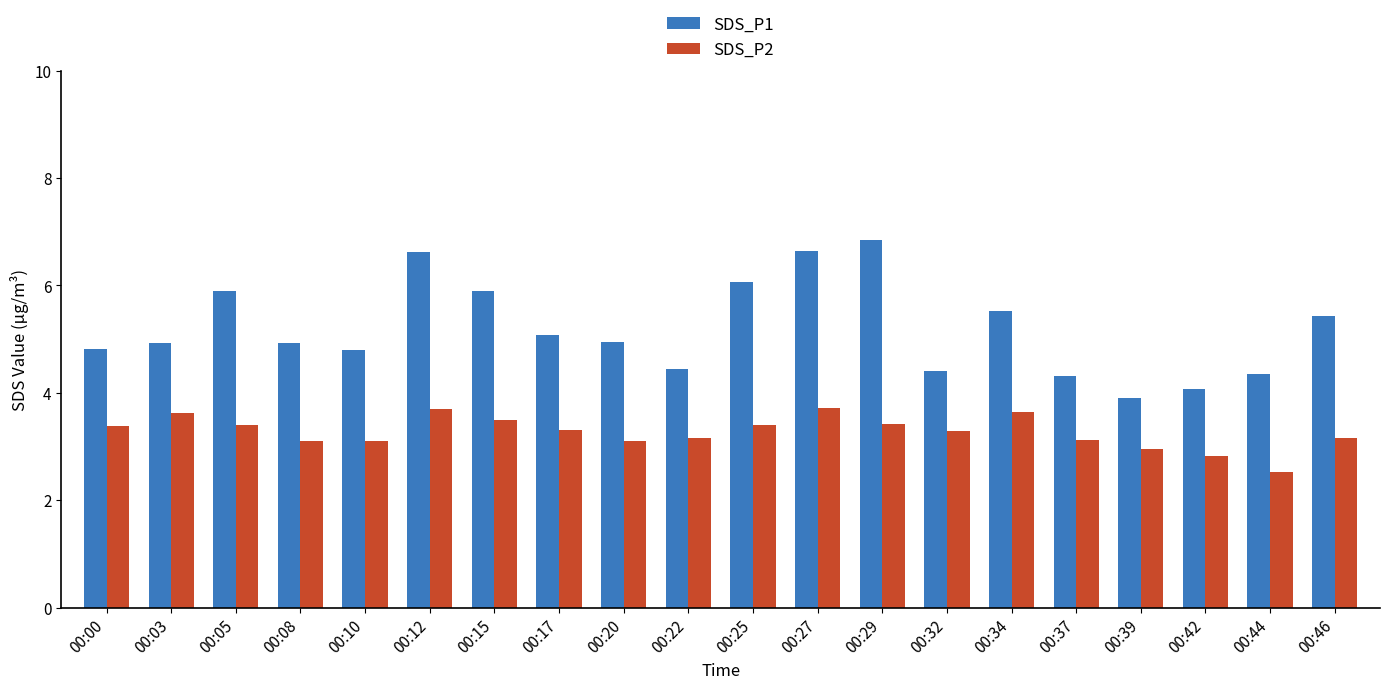

How many bars are there in each group?

2